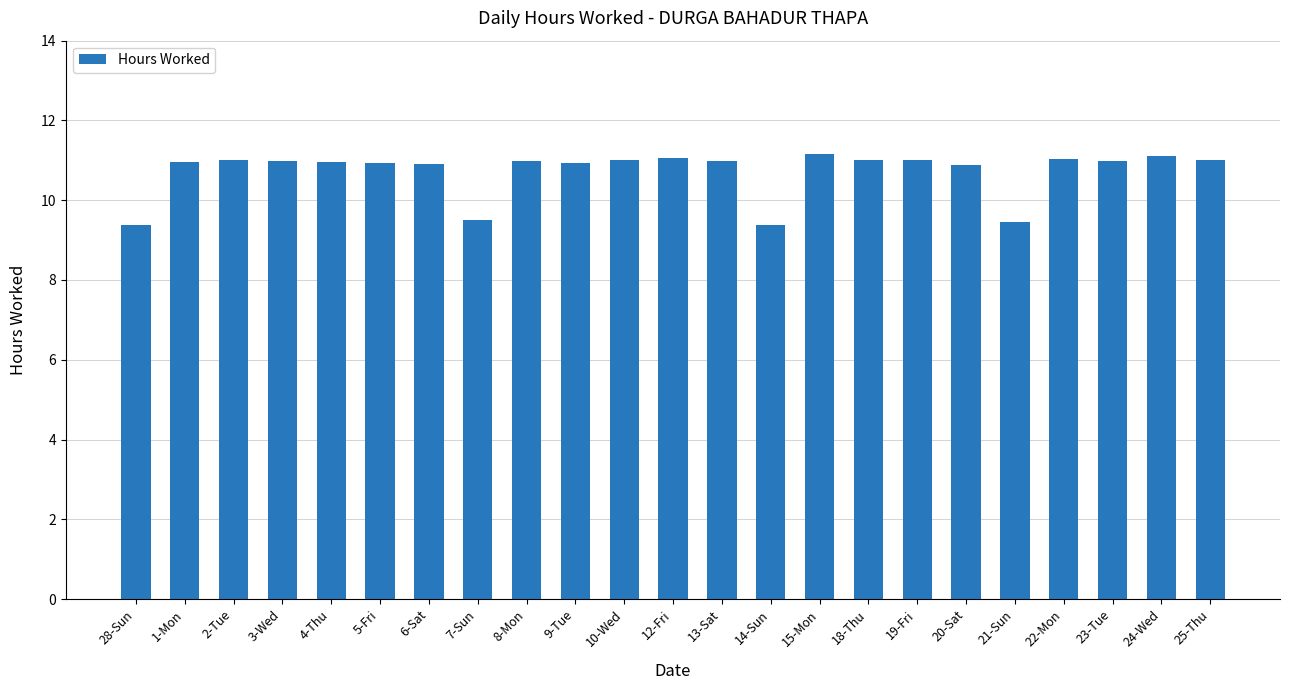

Approximately how many times larger is the value at 9-Tue compared to 2-Tue?

1.0